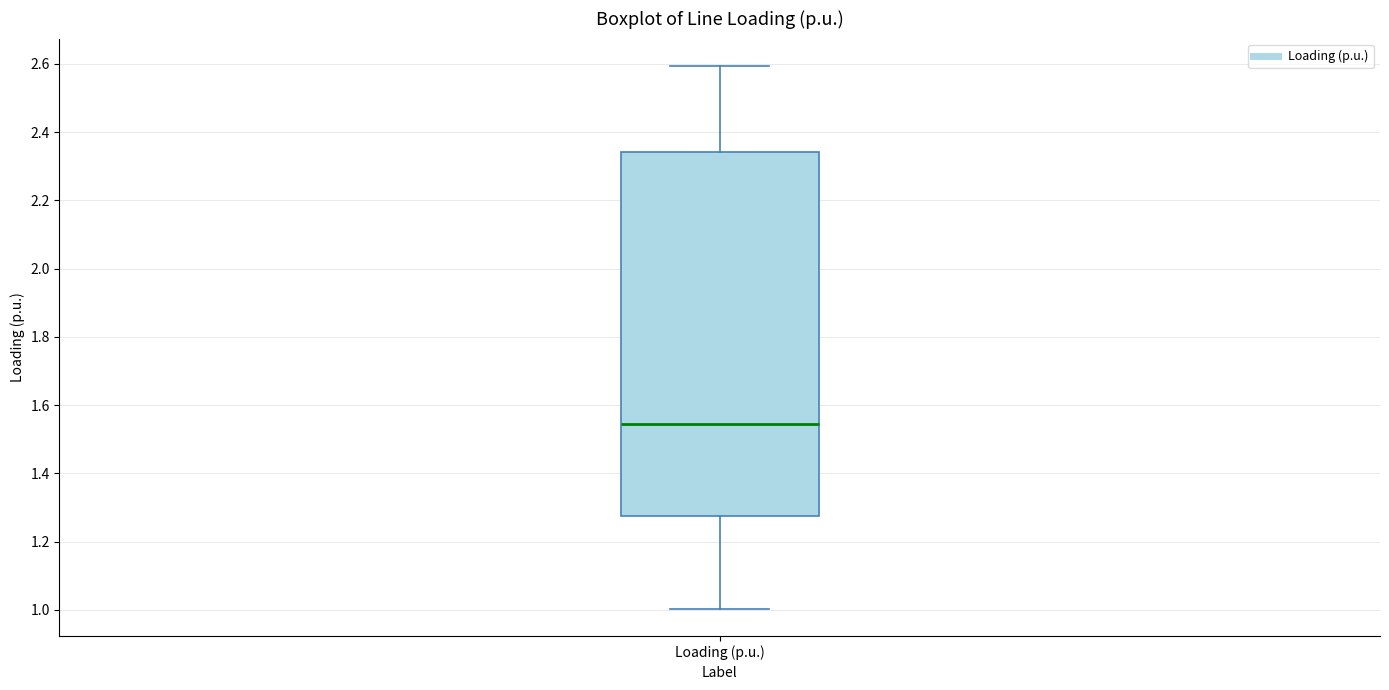

Read this box plot against the y-axis: the position of the median line, the range covered by the box, and the ends of both whiskers. The values are not printed on the chart, so give them approximately, as read against the axis.

median 1.54, box 1.28 to 2.34, whiskers 1.00 to 2.60